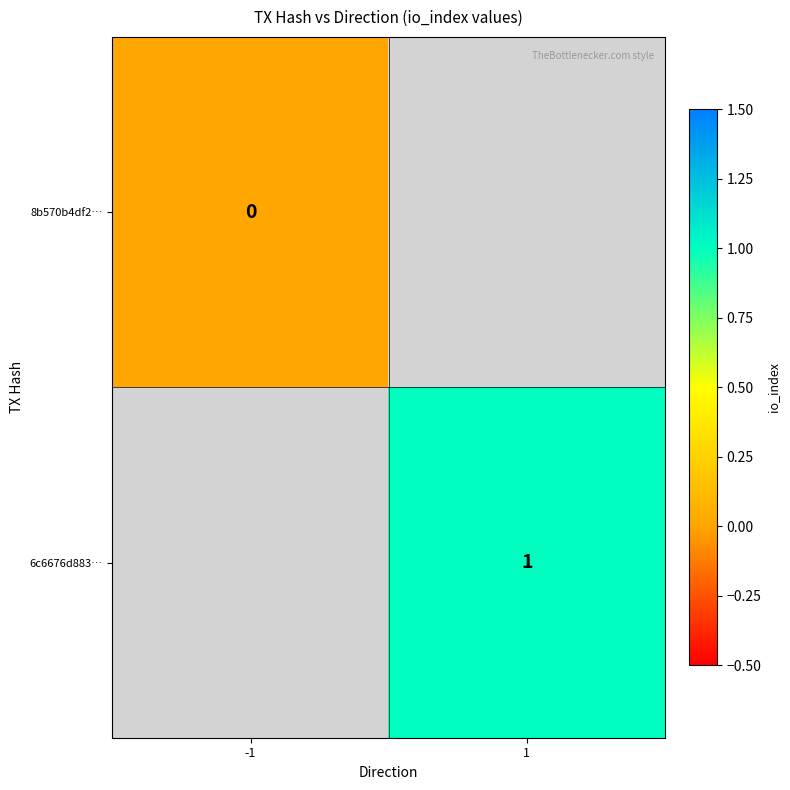

Between -1 and 1, which is larger?

1